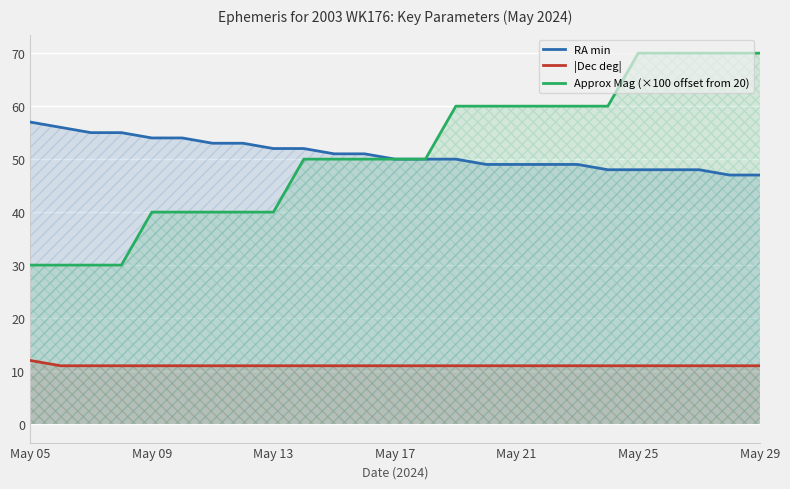

Which series has the largest total across all categories?

Approx Mag (×100 offset from 20)